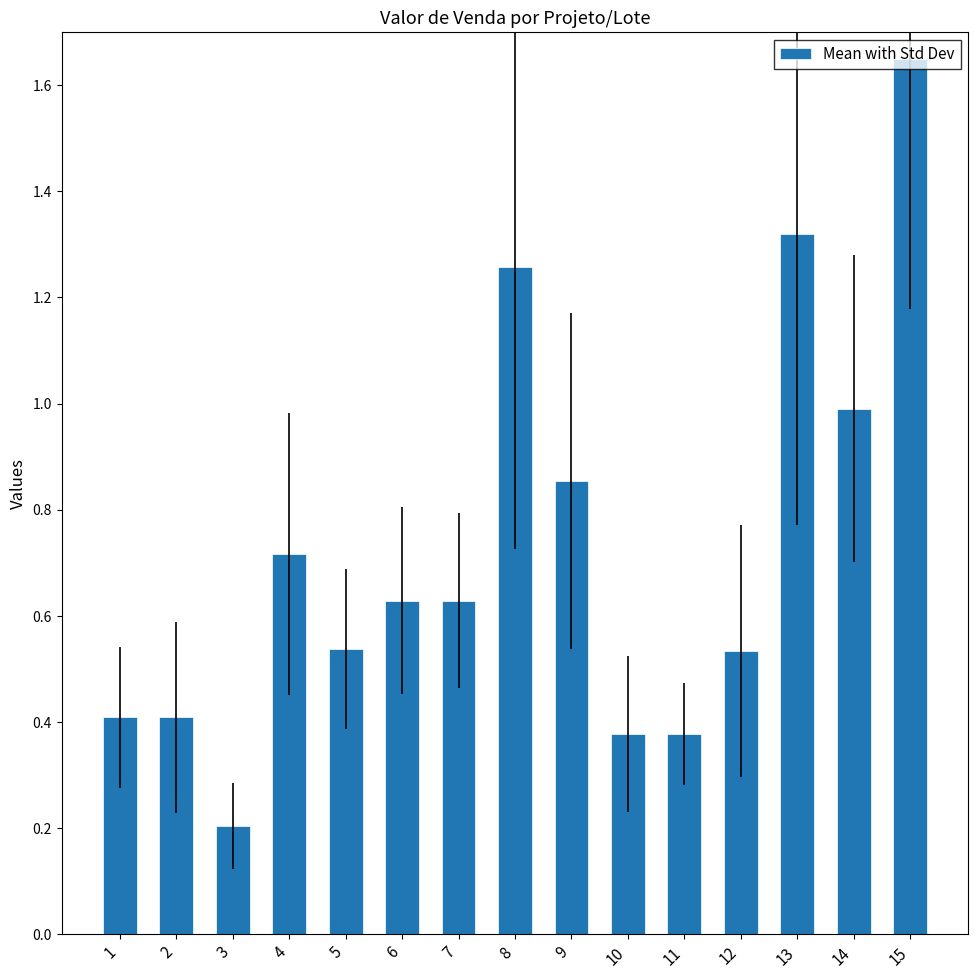

What is the change in value from 9 to 10?

-0.5